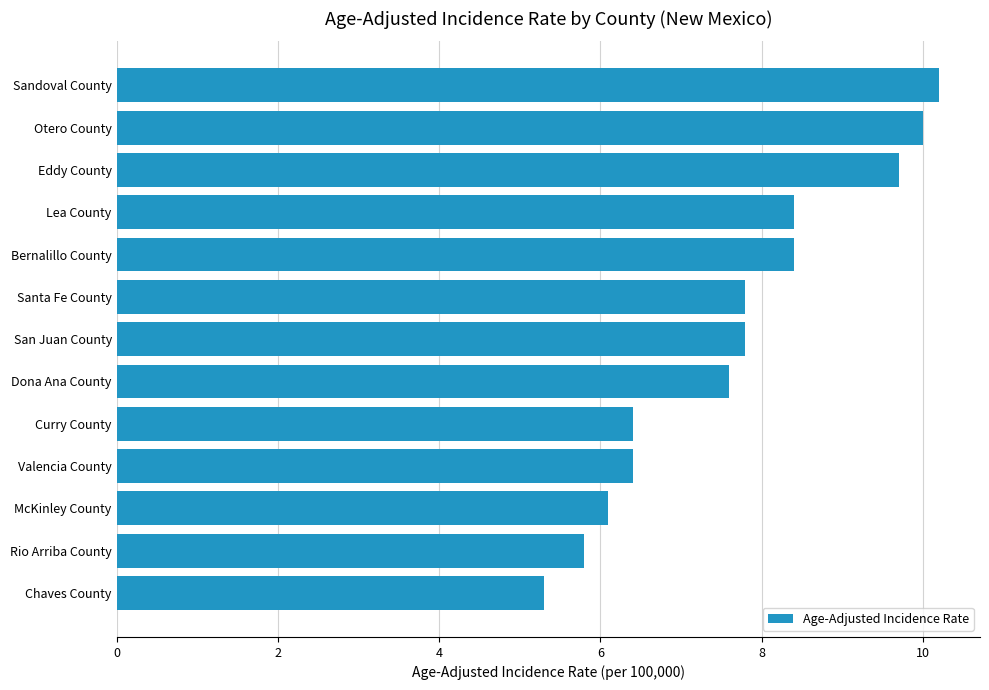

Reading bottom to top, list all the values displayed in this chart.

5.3	5.8	6.1	6.4	6.4	7.6	7.8	7.8	8.4	8.4	9.7	10.0	10.2